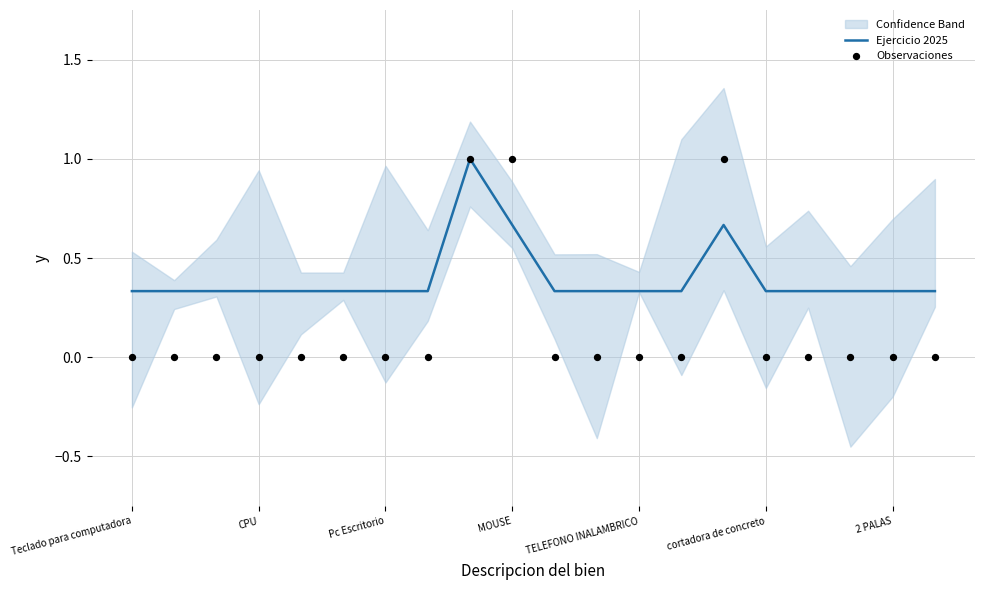

What is the total value across all series at CPU?

0.3